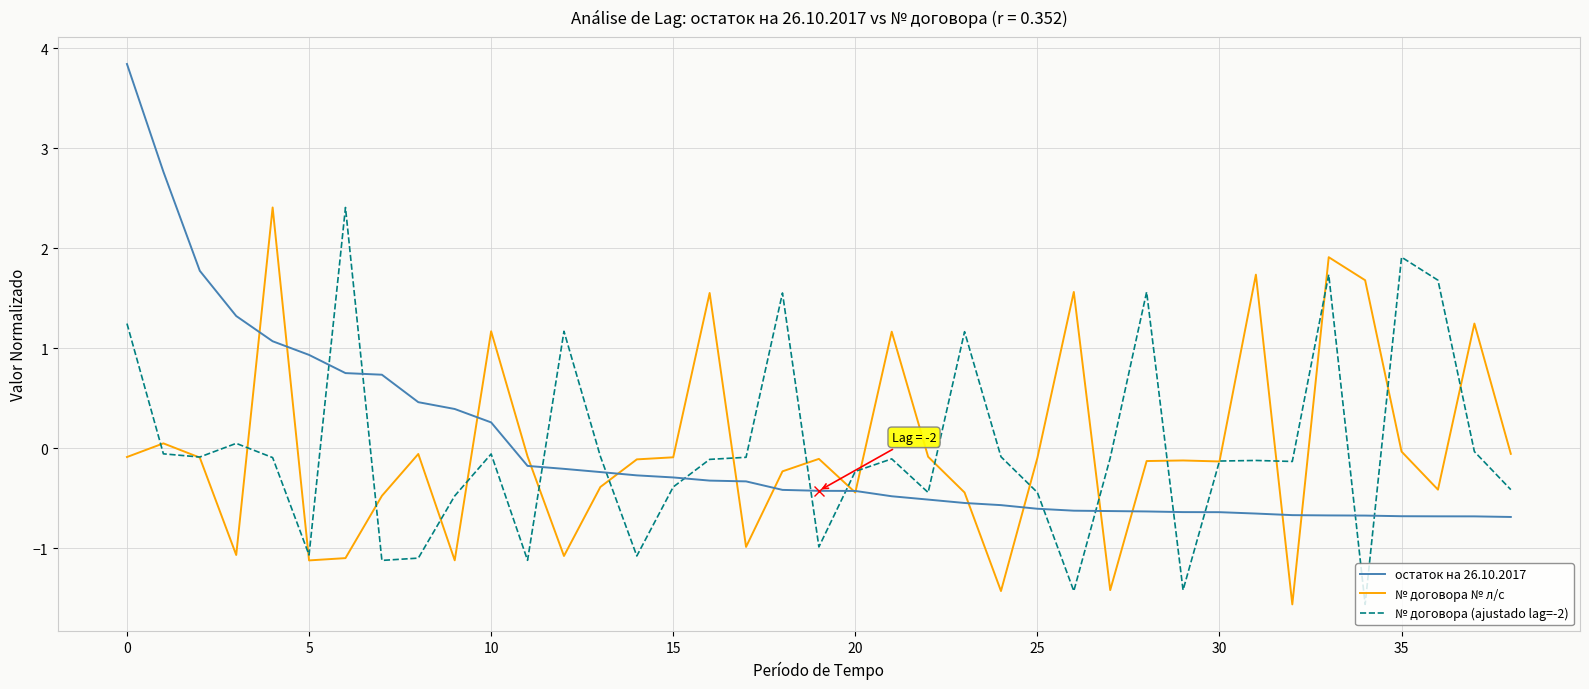

What is the smallest value displayed?

-1.6